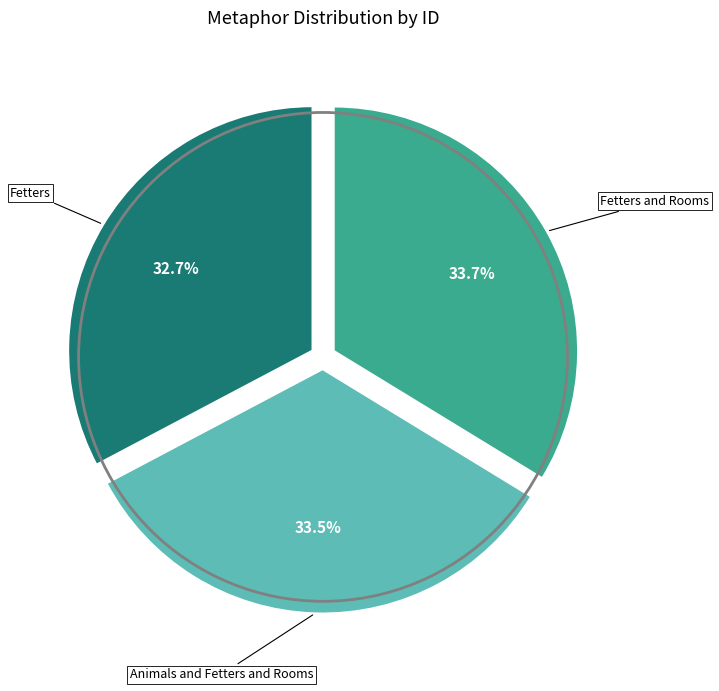

Between Fetters and Rooms and Fetters, which is larger?

Fetters and Rooms